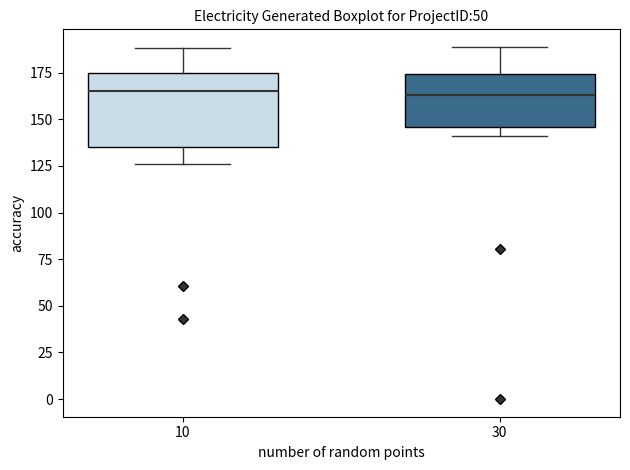

Where is the upper edge of the box at x = 30 on the y-axis? The values are not printed on the chart, so give them approximately, as read against the axis.

175